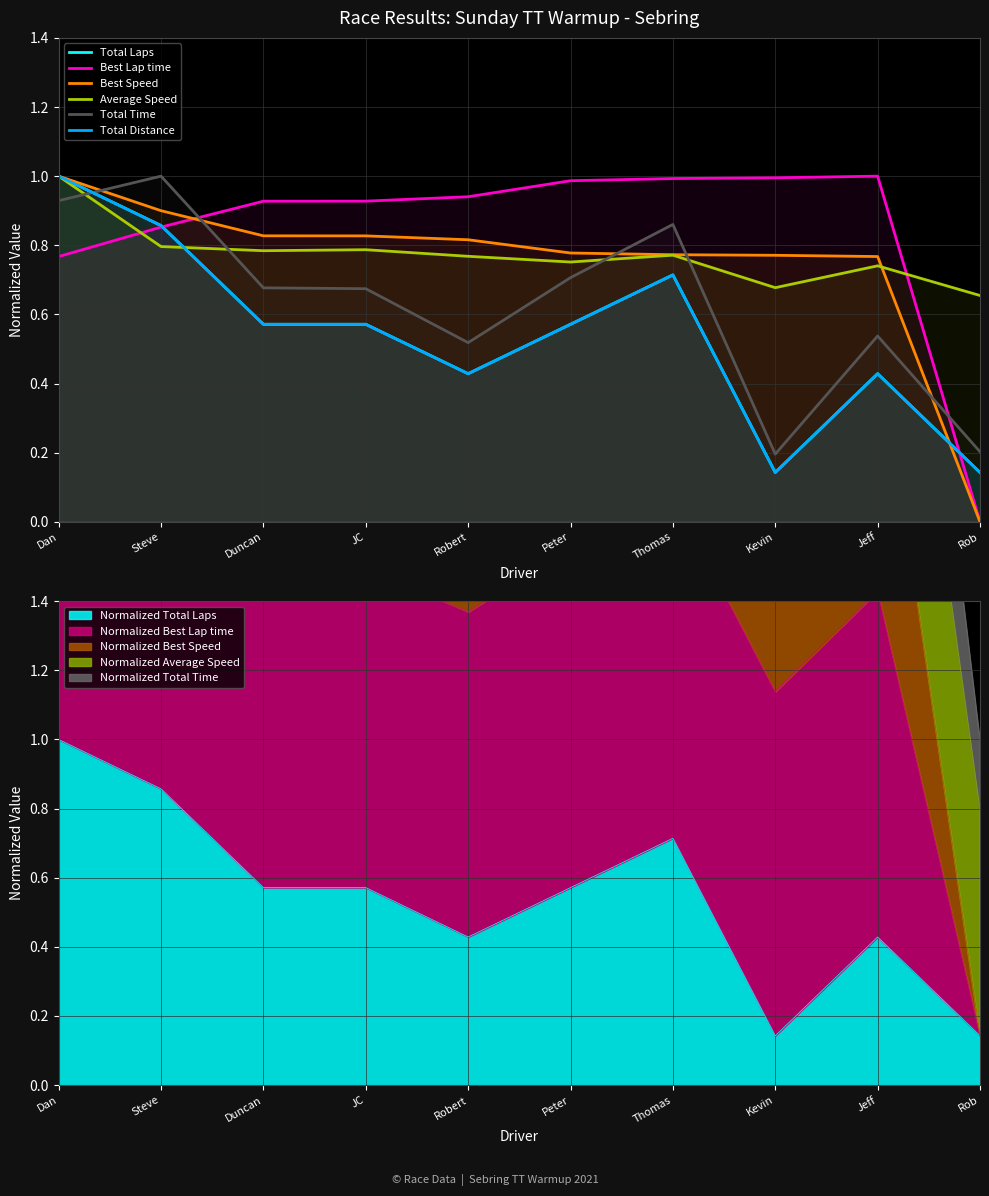

Which category has the highest value in the Total Distance series?

Dan